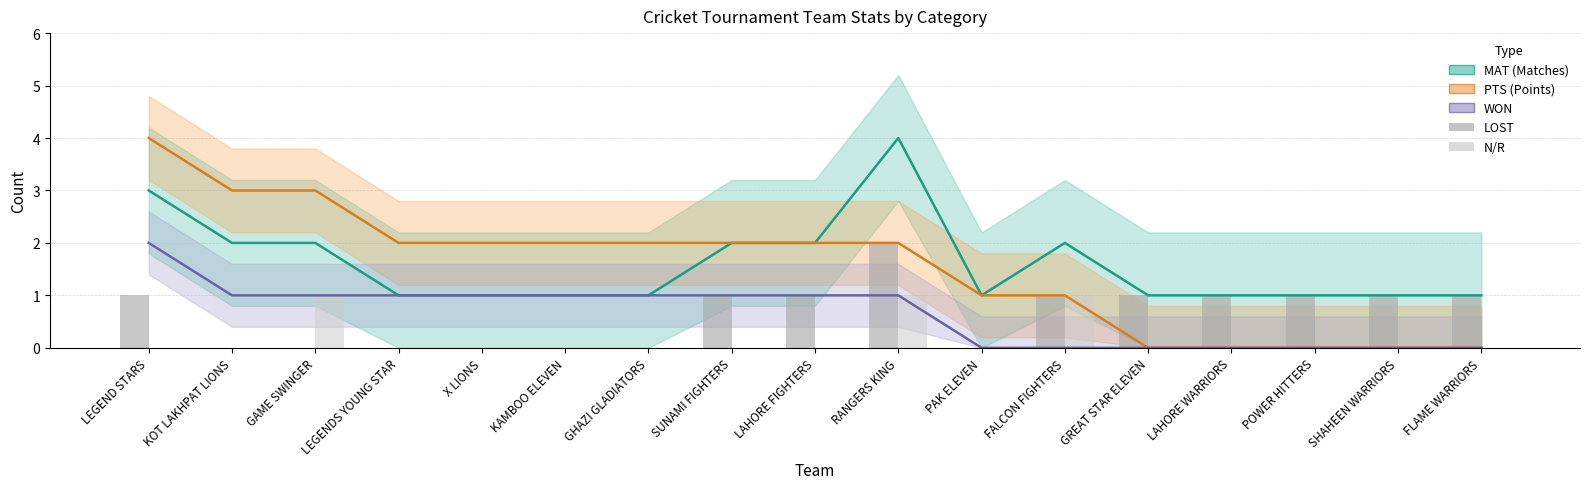

Reading left to right, extract all data points from this chart.

MAT: 3	2	2	1	1	1	1	2	2	4	1	2	1	1	1	1	1
PTS: 4	3	3	2	2	2	2	2	2	2	1	1	0	0	0	0	0
WON: 2	1	1	1	1	1	1	1	1	1	0	0	0	0	0	0	0
LOST: 1	0	0	0	0	0	0	1	1	2	0	1	1	1	1	1	1
N/R: 0	0	1	0	0	0	0	0	0	1	0	1	0	0	0	0	0